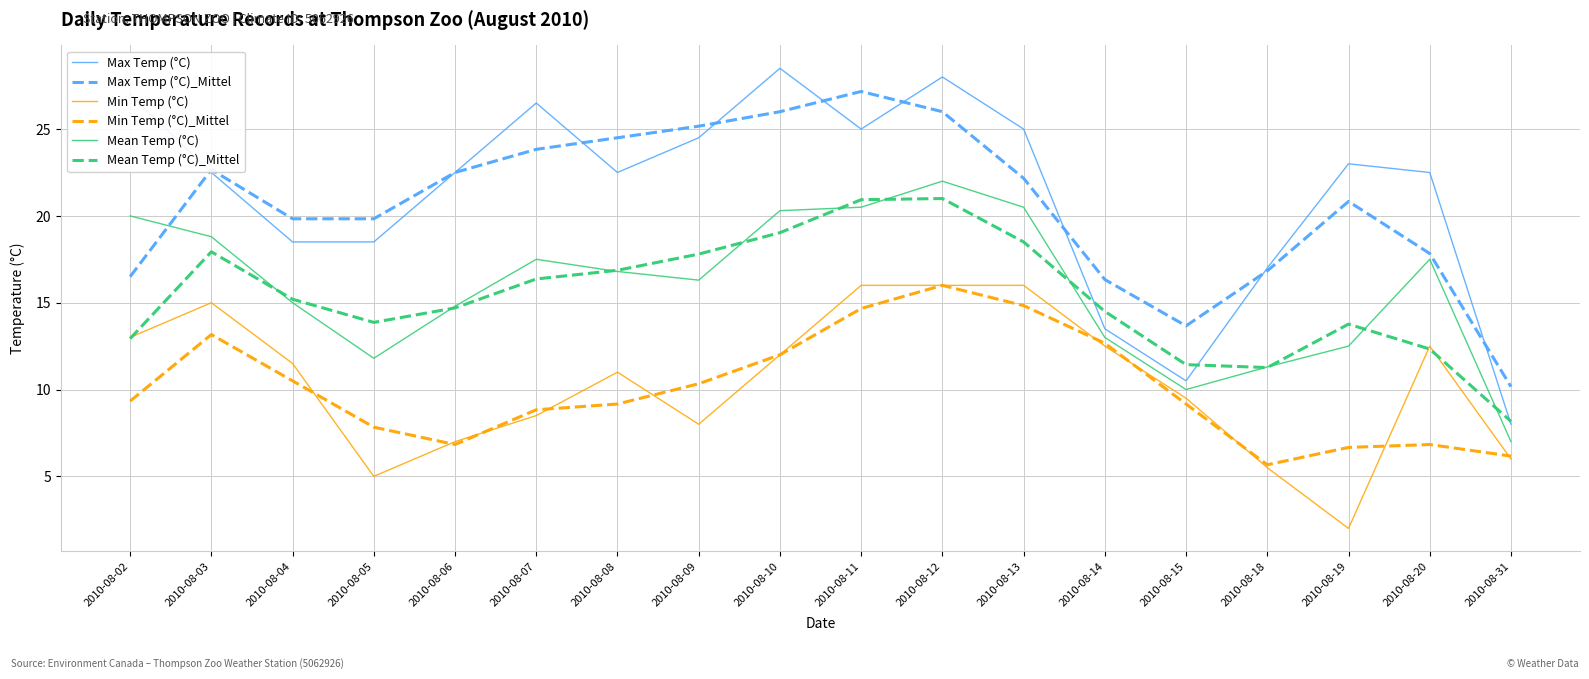

What is the spread (max minus min) of values at 2010-08-07?

18.0